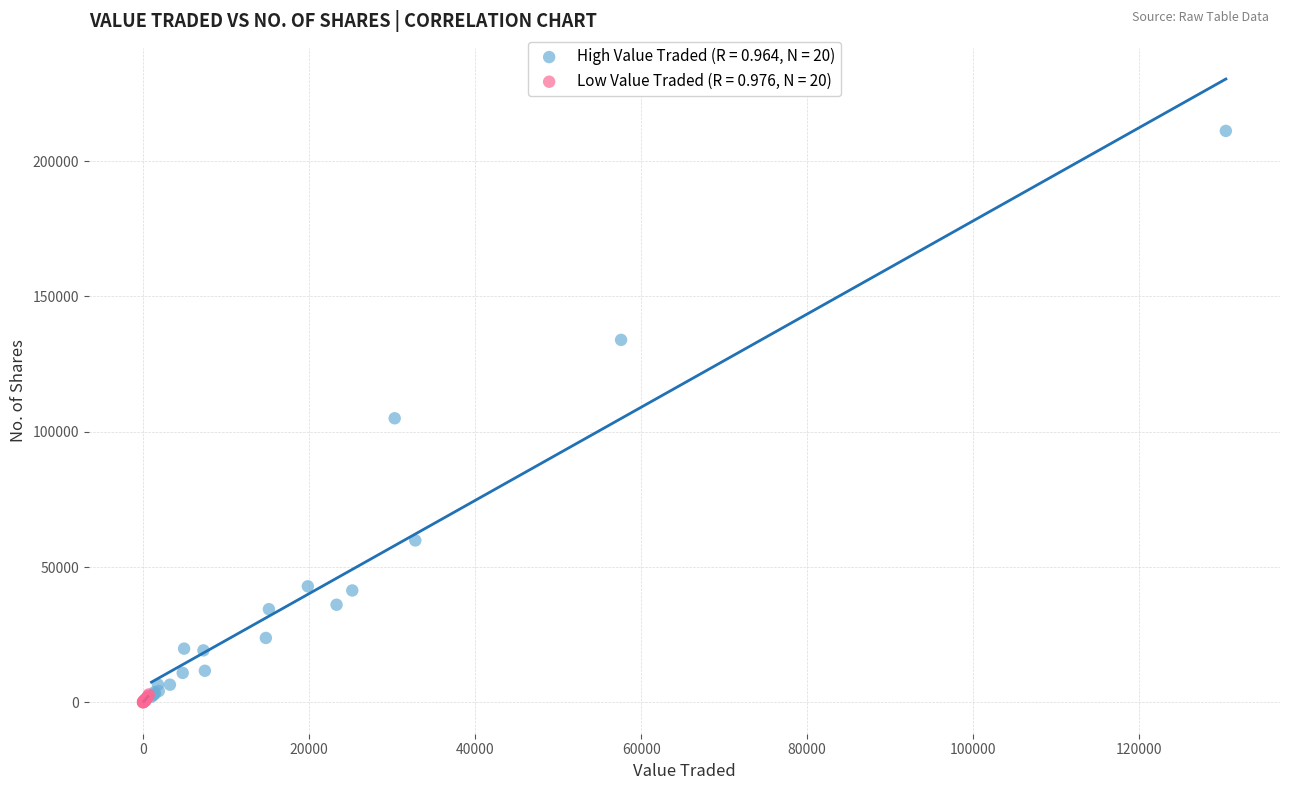

What are all the series names shown in the legend?

High Value Traded (R = 0.964, N = 20), Low Value Traded (R = 0.976, N = 20)